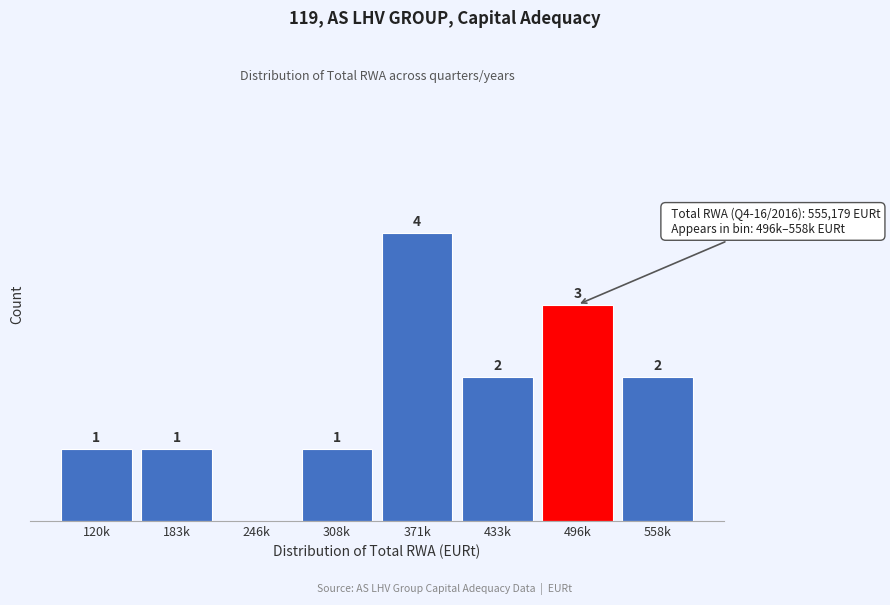

Between 371k and 120k, which is larger?

371k